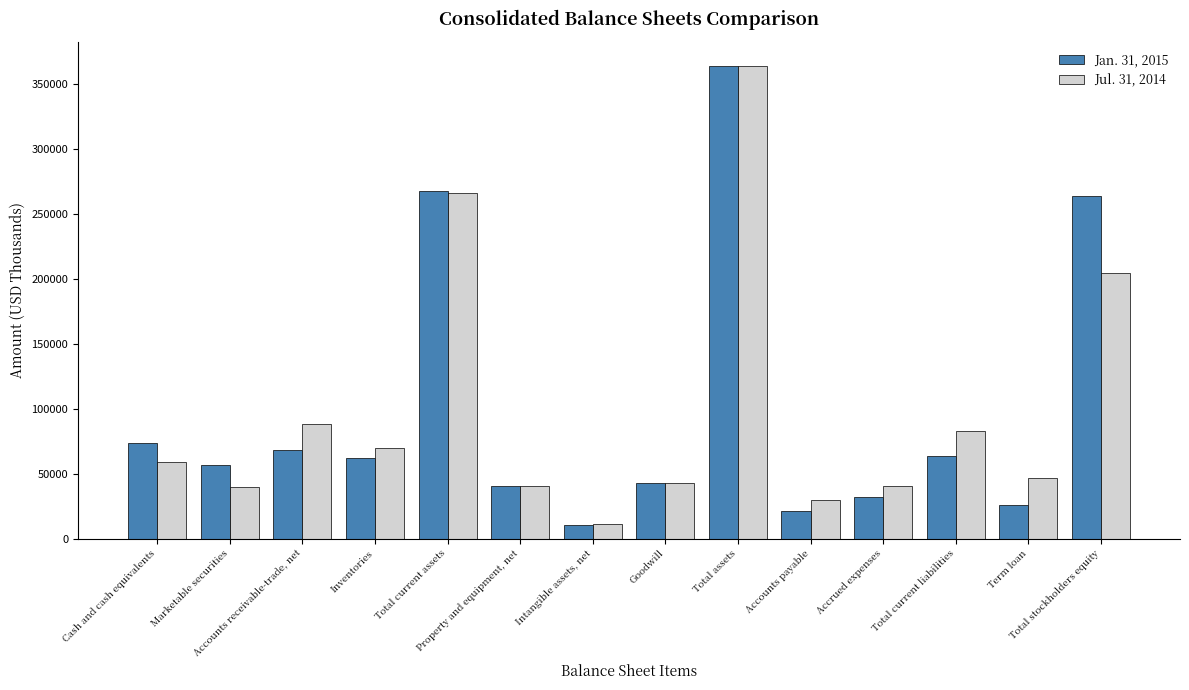

What is the maximum value shown in the chart?

364433